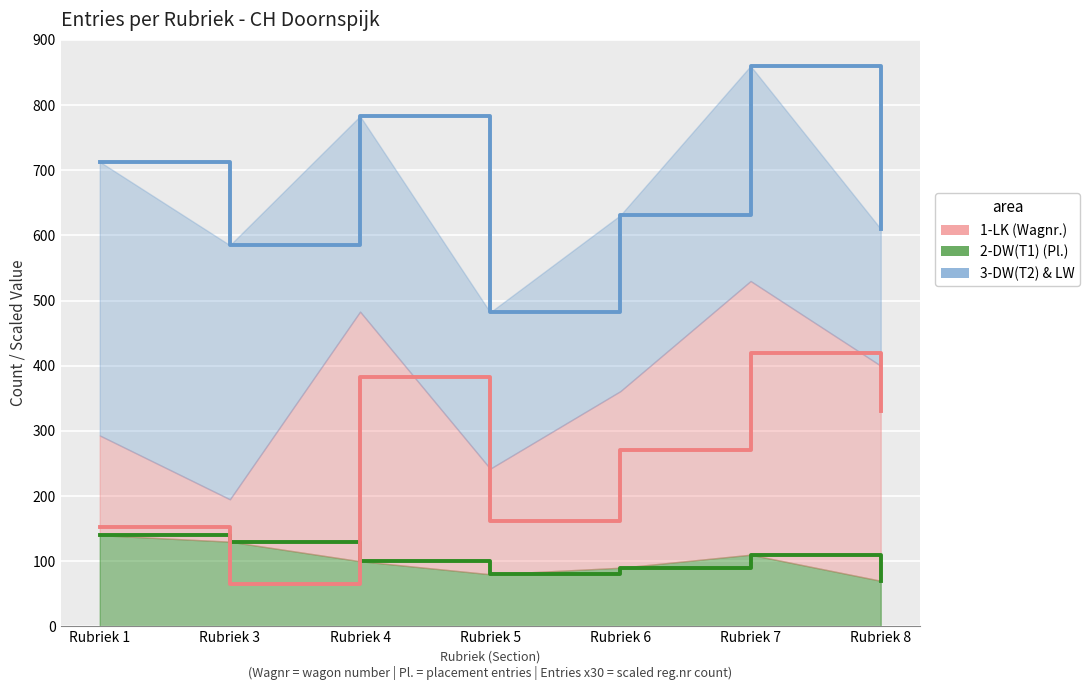

What is the difference between the maximum and second lowest values in the 2-DW(T1) (Pl.) series?

60